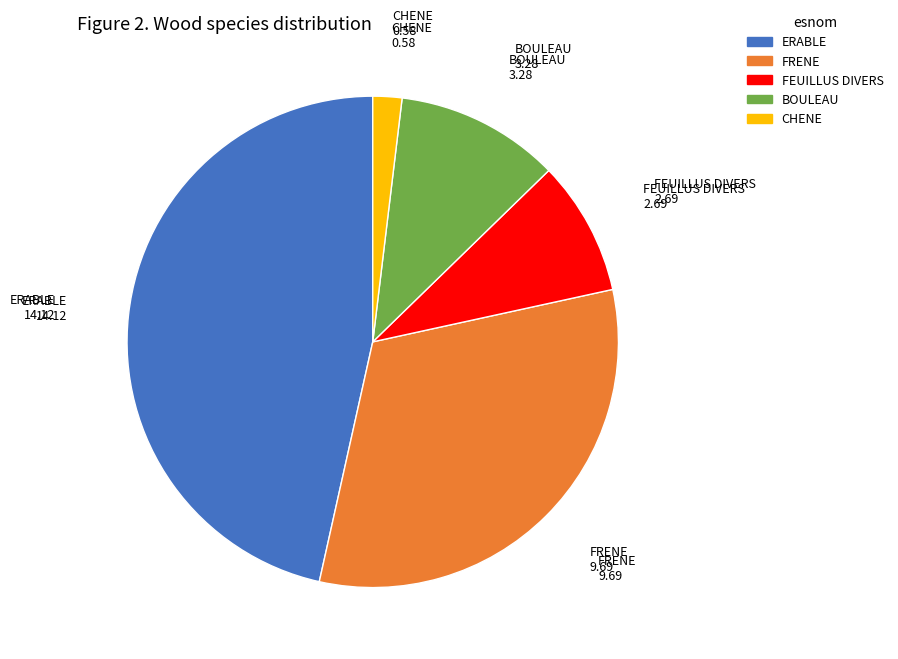

Does any single category account for the majority?

No